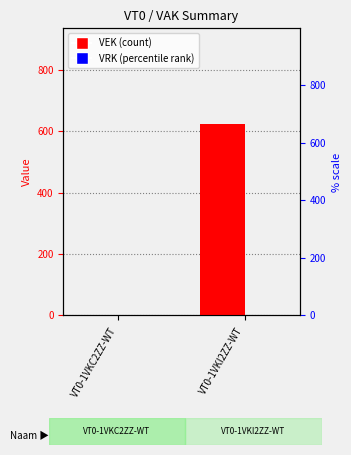

Which has a higher value, VT0-1VKC2ZZ-WT or VT0-1VKI2ZZ-WT?

VT0-1VKI2ZZ-WT